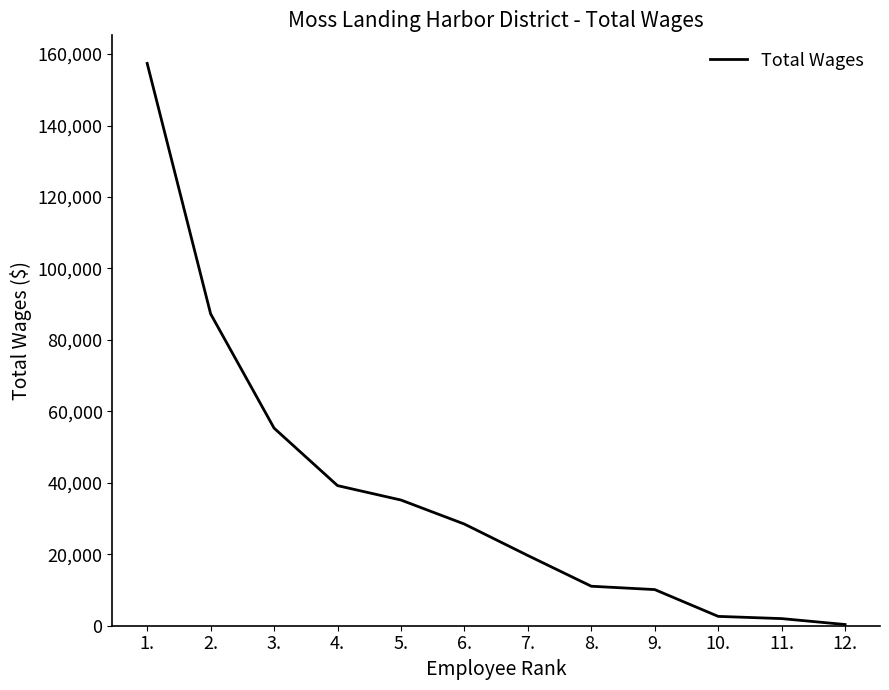

What is the change in value from 6. to 7.?

-8801